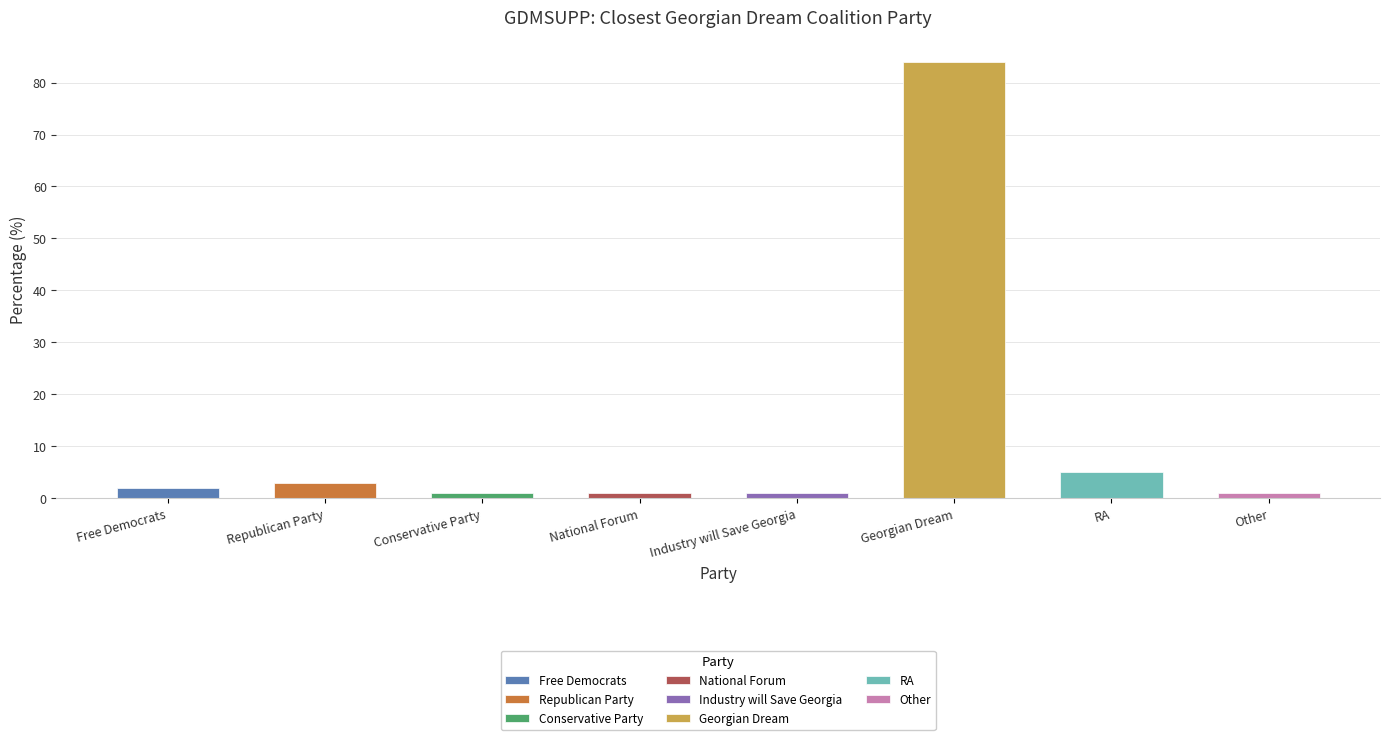

How many bars are there in total?

8